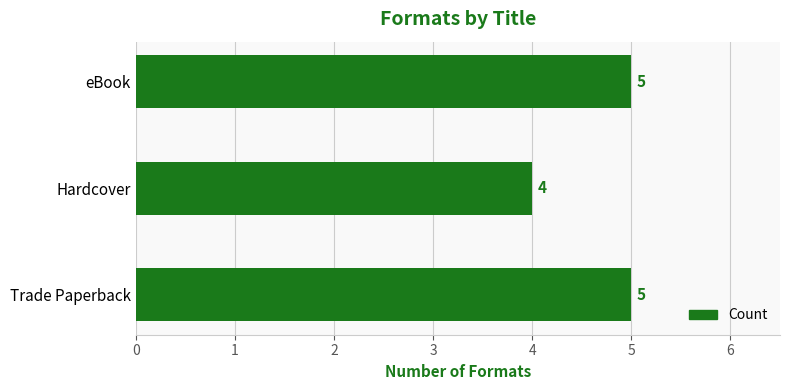

Approximately how many times larger is the value at Trade Paperback compared to Hardcover?

1.2